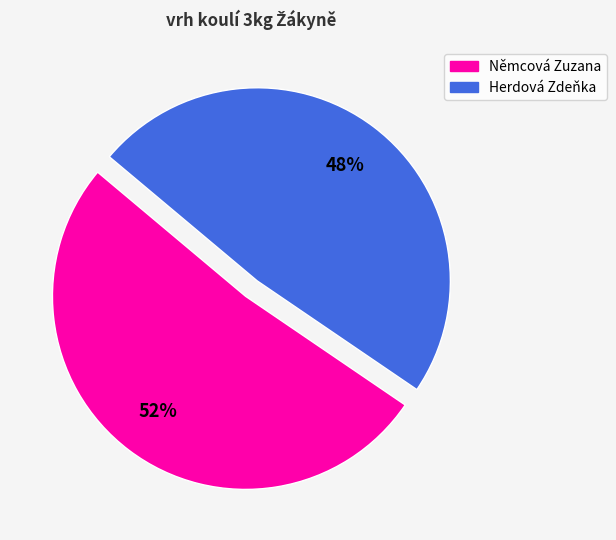

How many slices are in this pie chart?

2